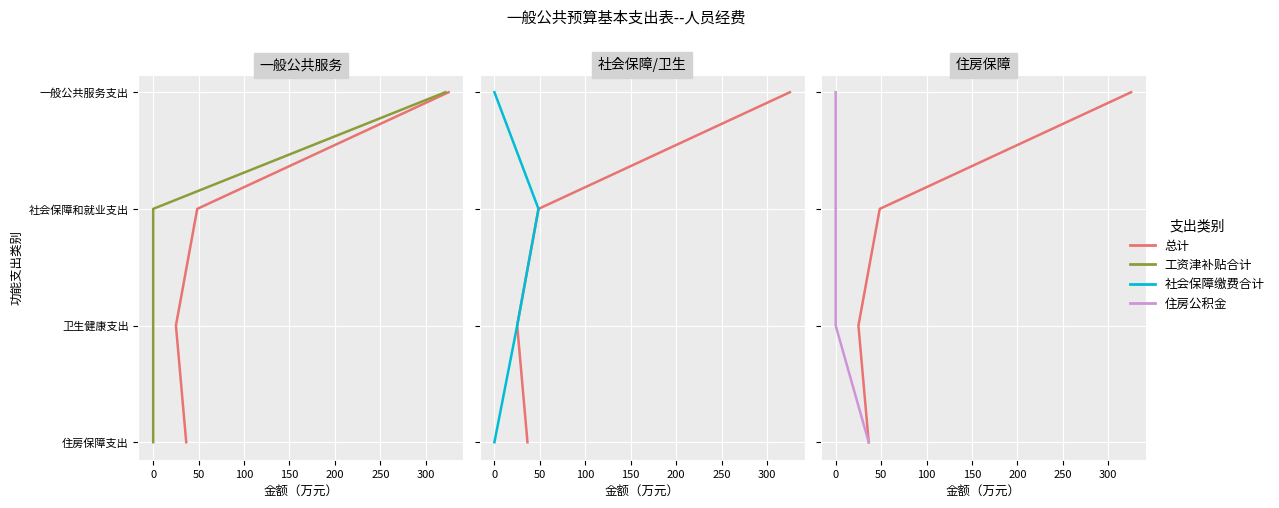

Is it true that 工资津补贴合计 equals 2 at 0?

False